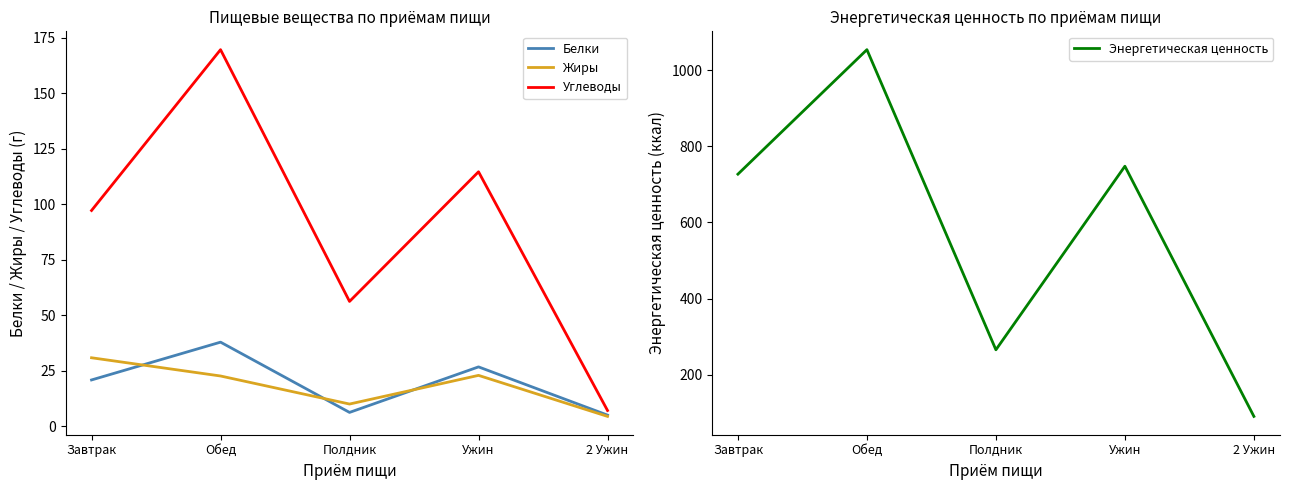

What are all the series names shown in the legend?

Белки, Жиры, Углеводы, Энергетическая ценность